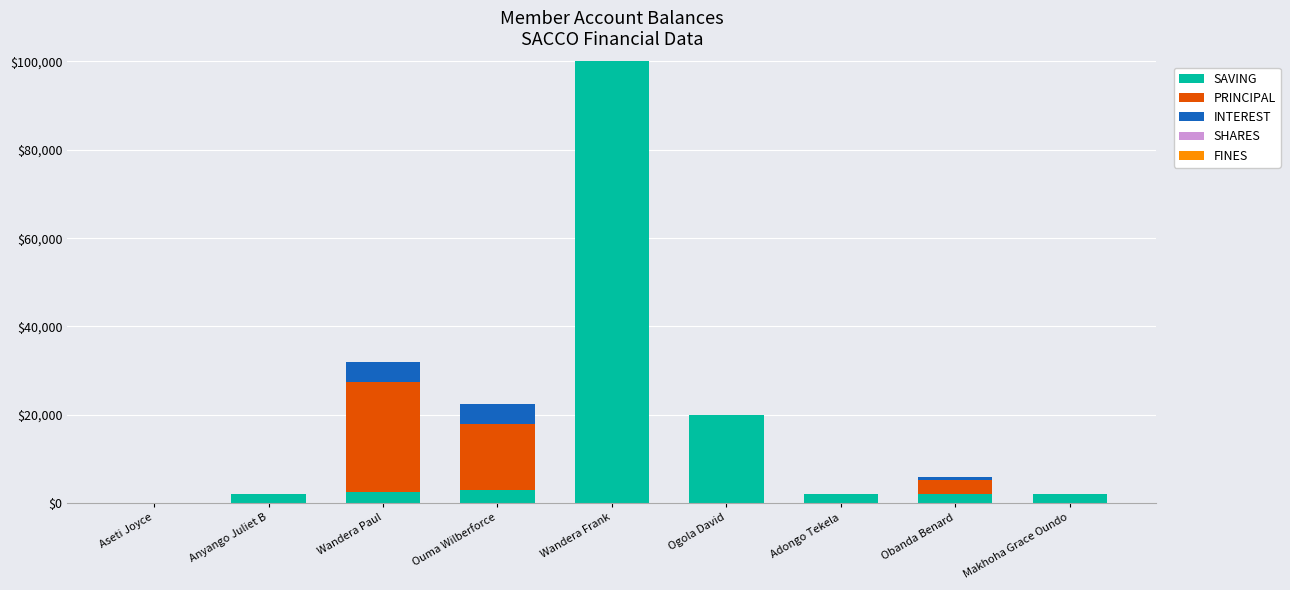

Reading left to right, what are the values for SAVING?

Aseti Joyce=0	Anyango Juliet B=2000	Wandera Paul=2500	Ouma Wilberforce=3000	Wandera Frank=100000	Ogola David=20000	Adongo Tekela=2000	Obanda Benard=2000	Makhoha Grace Oundo=2000